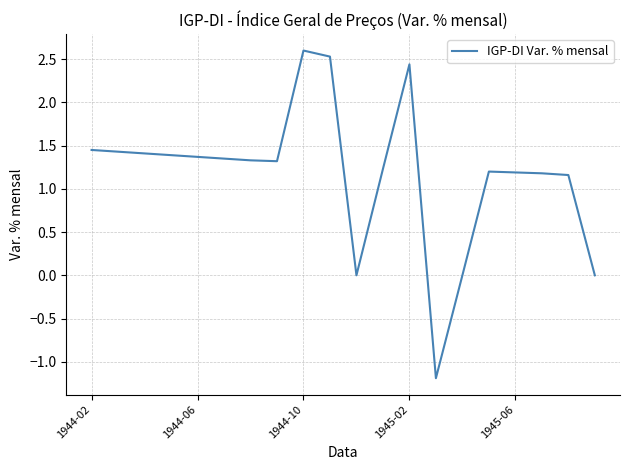

What is the maximum value shown in the chart?

2.6